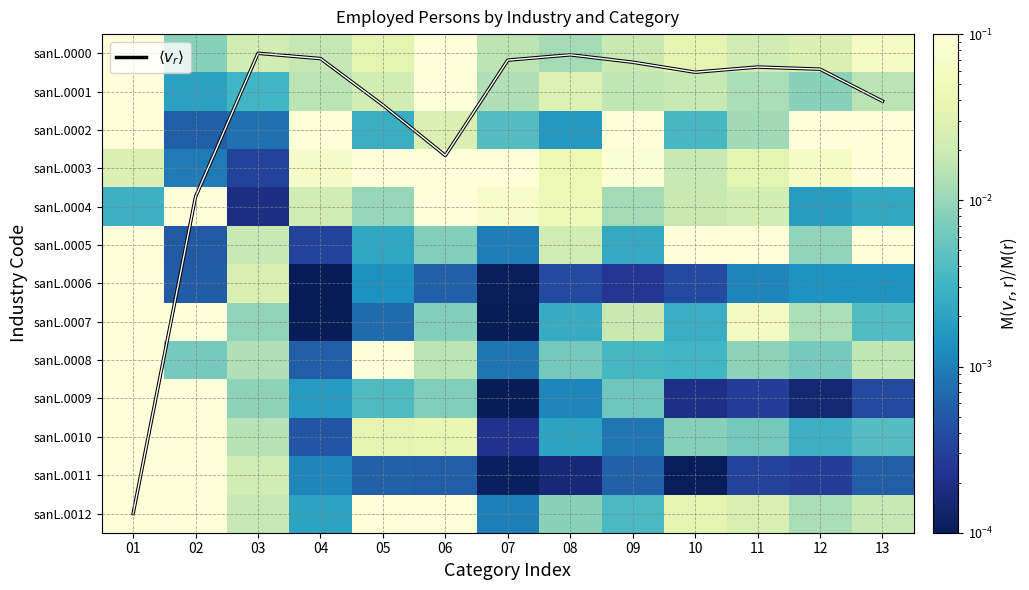

At which label does sanL.0009 reach its peak?

02